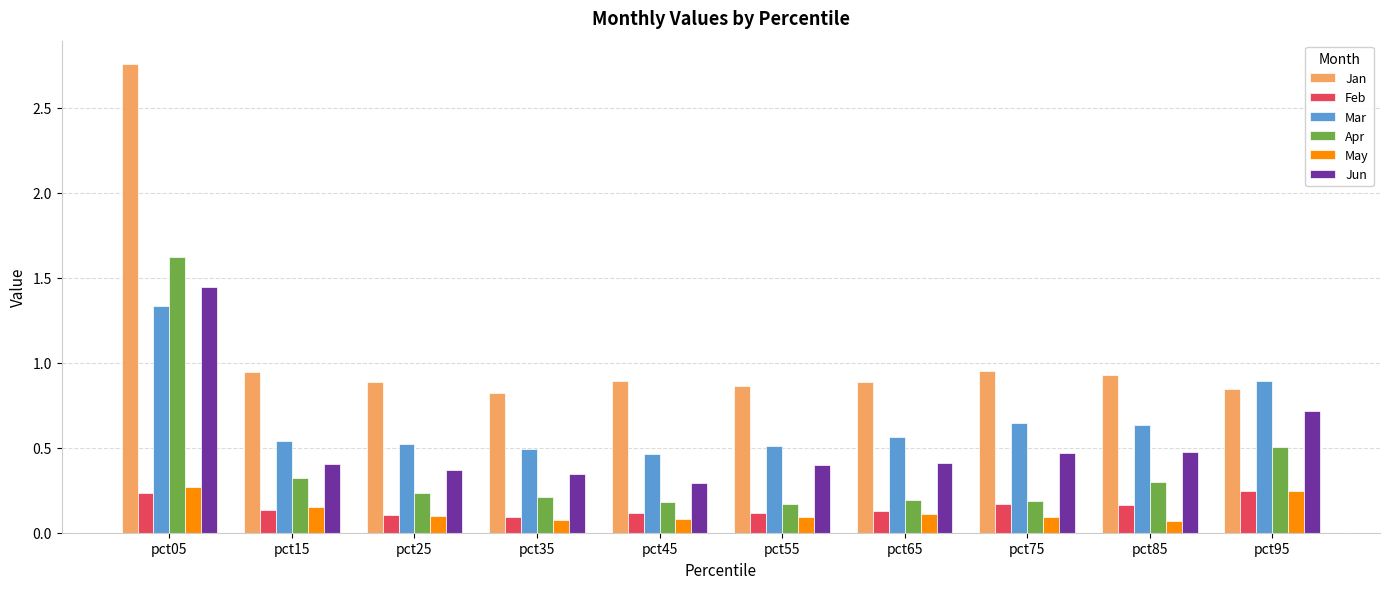

At which category is the sum across all series the highest?

pct05